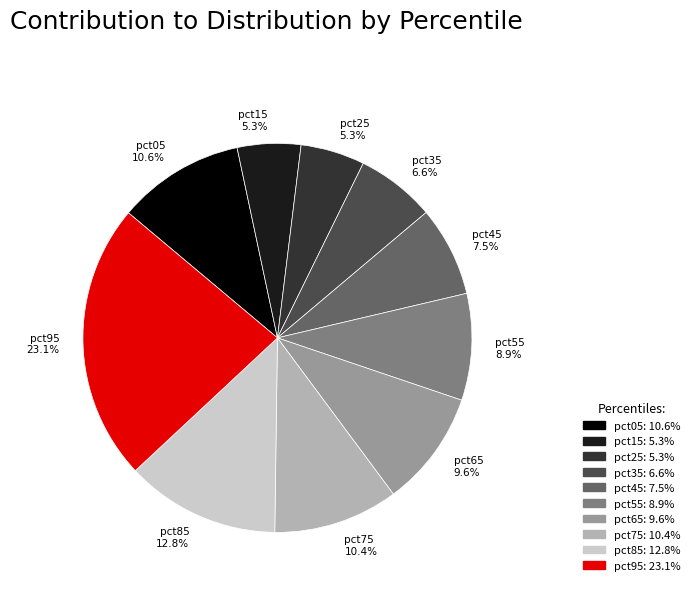

What percentage is the pct95 slice, to the nearest percent?

23%